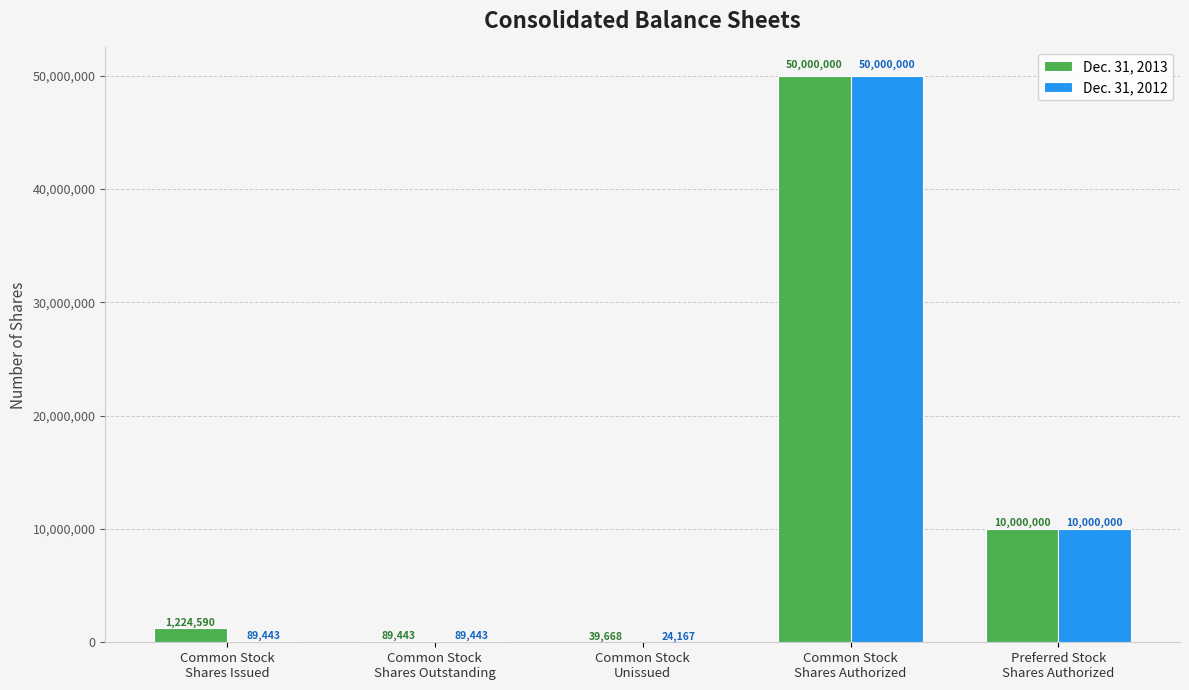

What is the greatest value displayed?

50000000